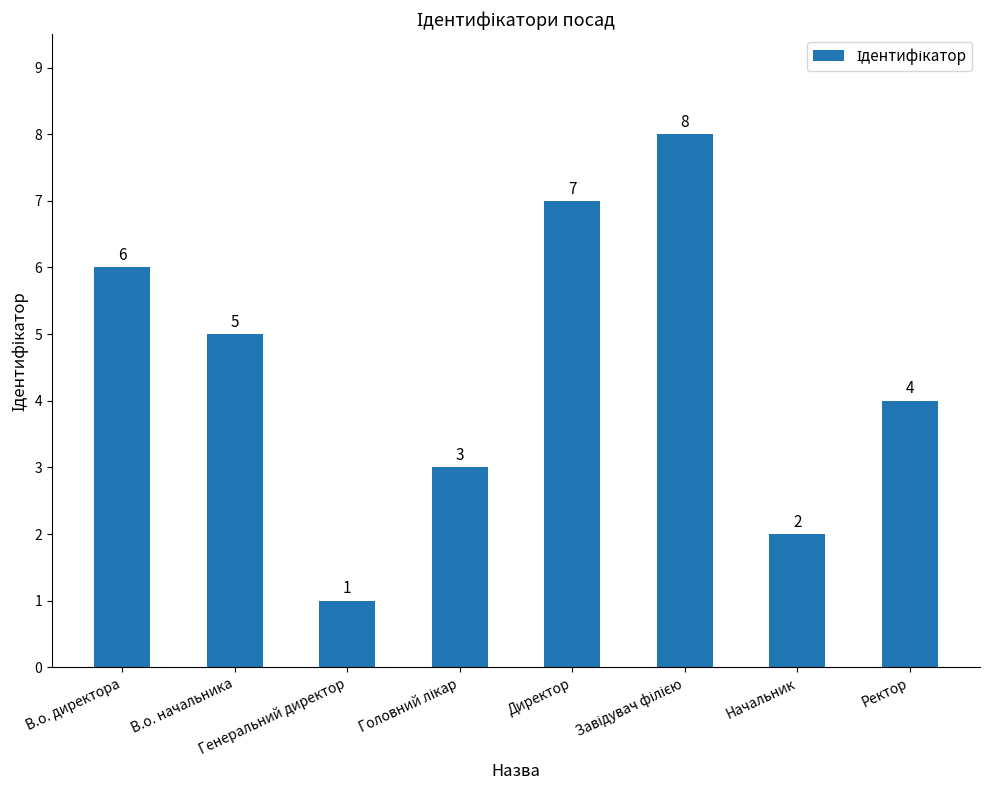

What is the smallest value displayed?

1